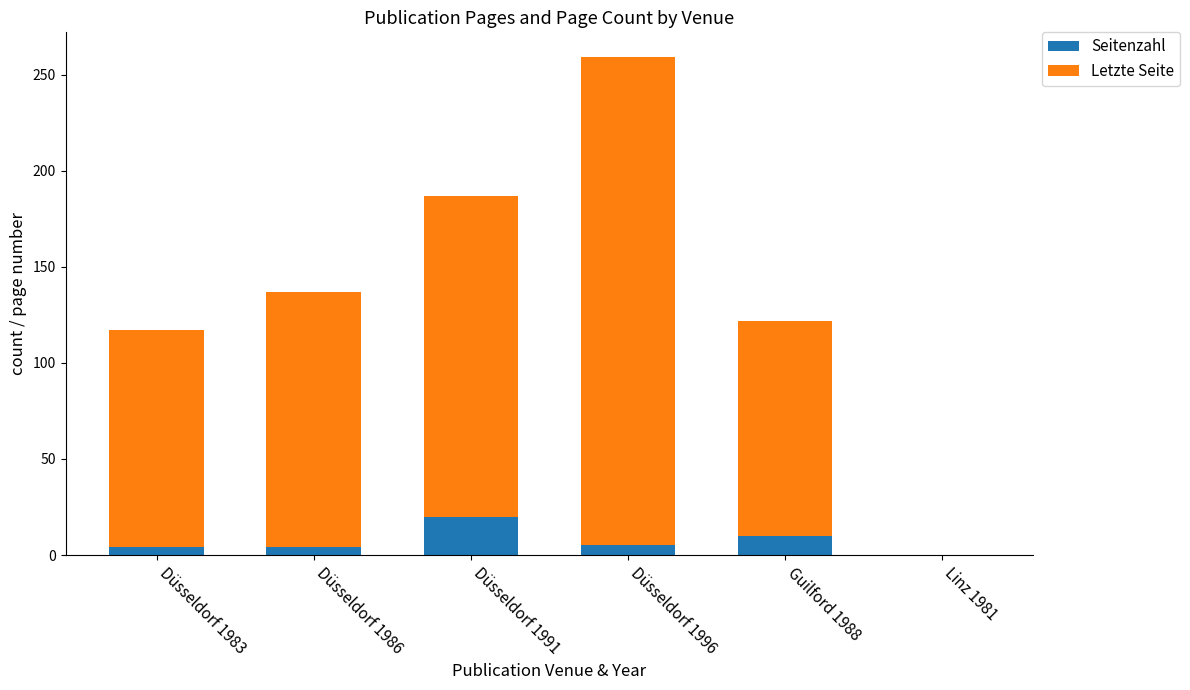

Count the number of data series in this chart.

2